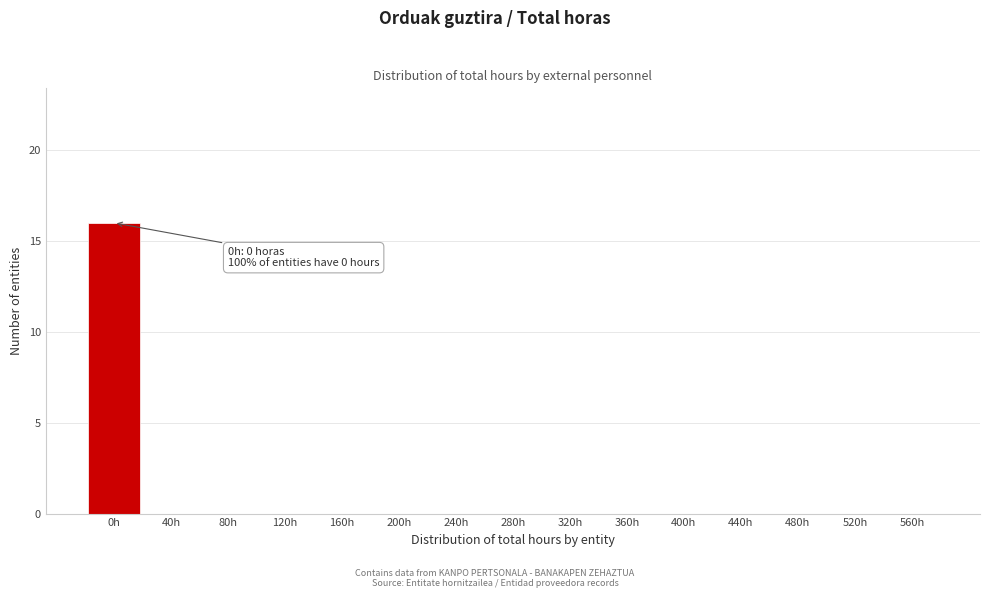

Reading left to right, list all the values displayed in this chart.

0h=16	40h=0	80h=0	120h=0	160h=0	200h=0	240h=0	280h=0	320h=0	360h=0	400h=0	440h=0	480h=0	520h=0	560h=0